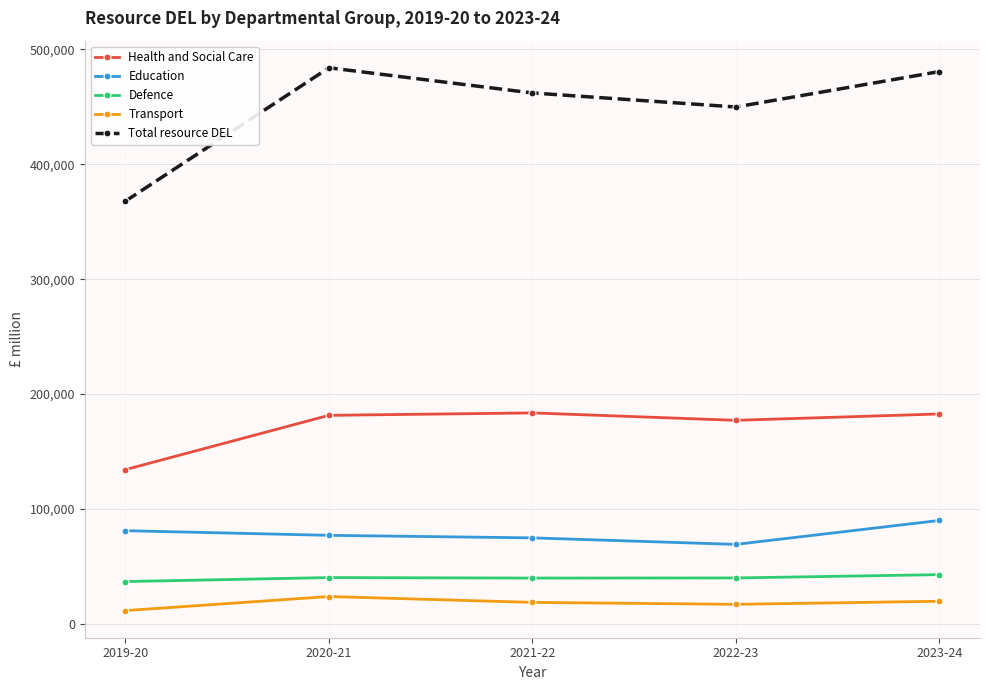

True or false: Total resource DEL and Defence cross at least once.

False